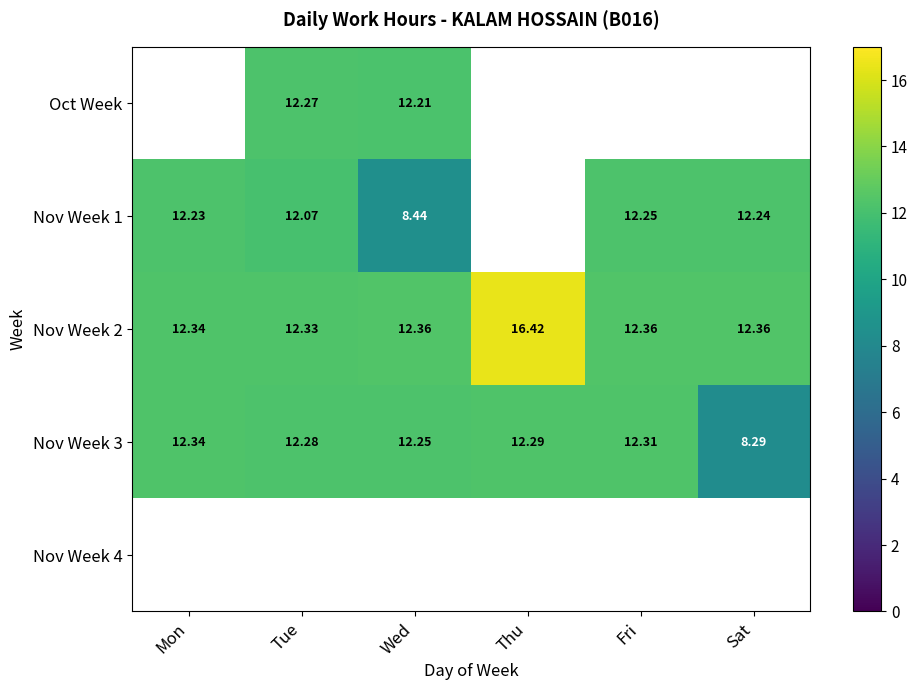

Is it true that Nov Week 3 equals 8.3 at Sat?

True